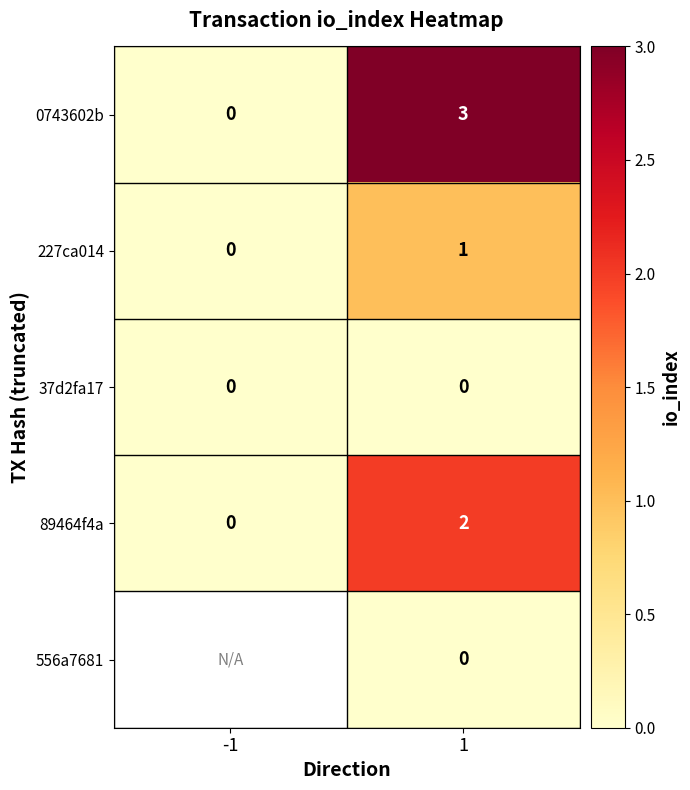

Rank the categories by 227ca014 value from highest to lowest.

1, -1